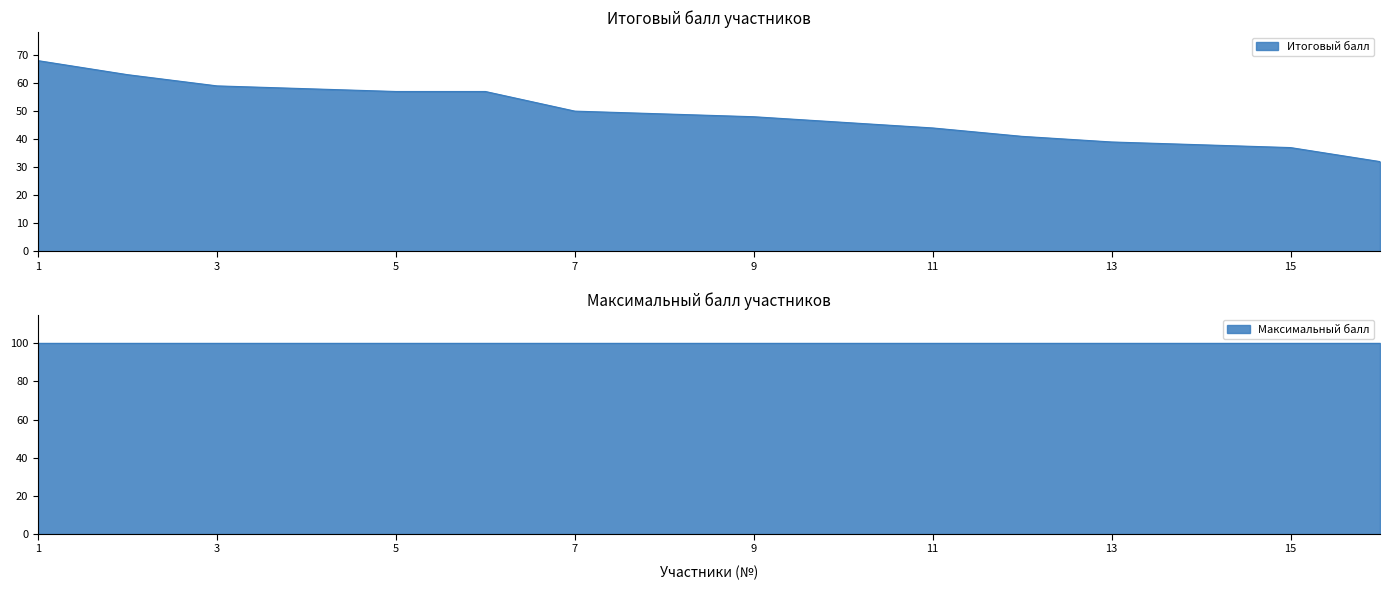

Reading right to left, transcribe all the data shown in this chart.

32	37	38	39	41	44	46	48	49	50	57	57	58	59	63	68